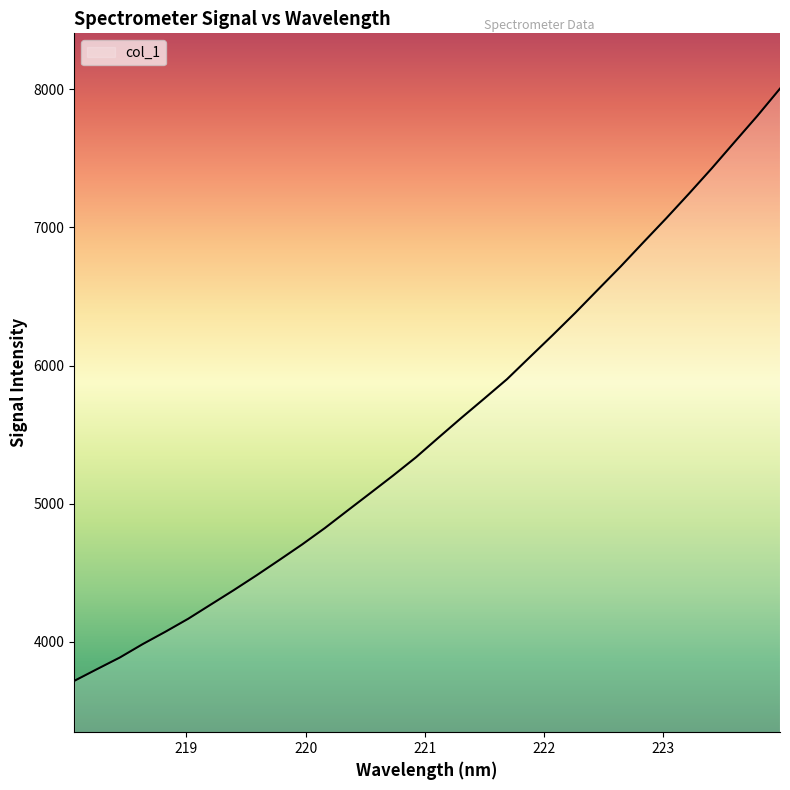

Reading right to left, what are all the values shown in this chart?

8005.2	7807.0	7617.9	7428.0	7245.2	7066.7	6893.5	6718.4	6550.4	6381.8	6219.5	6060.9	5901.5	5761.0	5622.0	5479.7	5335.7	5204.1	5077.0	4950.6	4823.5	4704.5	4592.0	4481.1	4373.9	4270.3	4166.5	4072.6	3982.7	3886.0	3801.9	3716.7